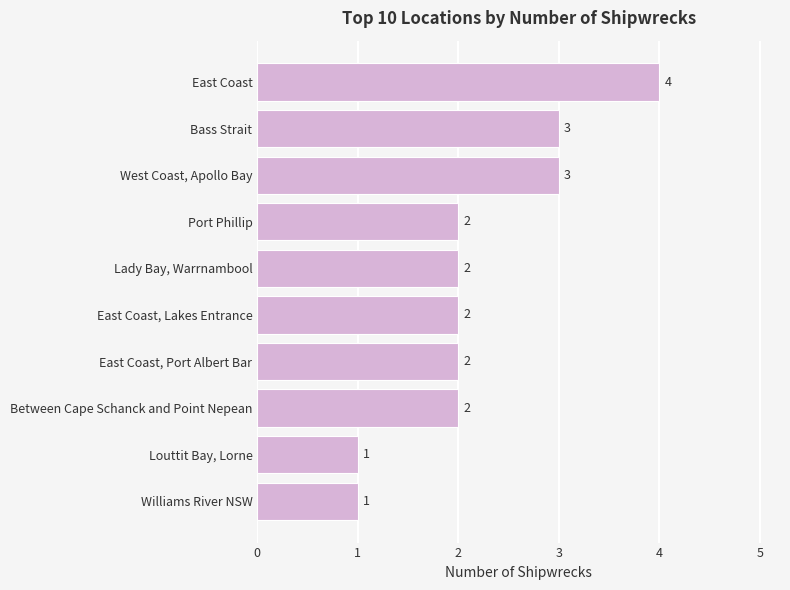

What is the average value?

2